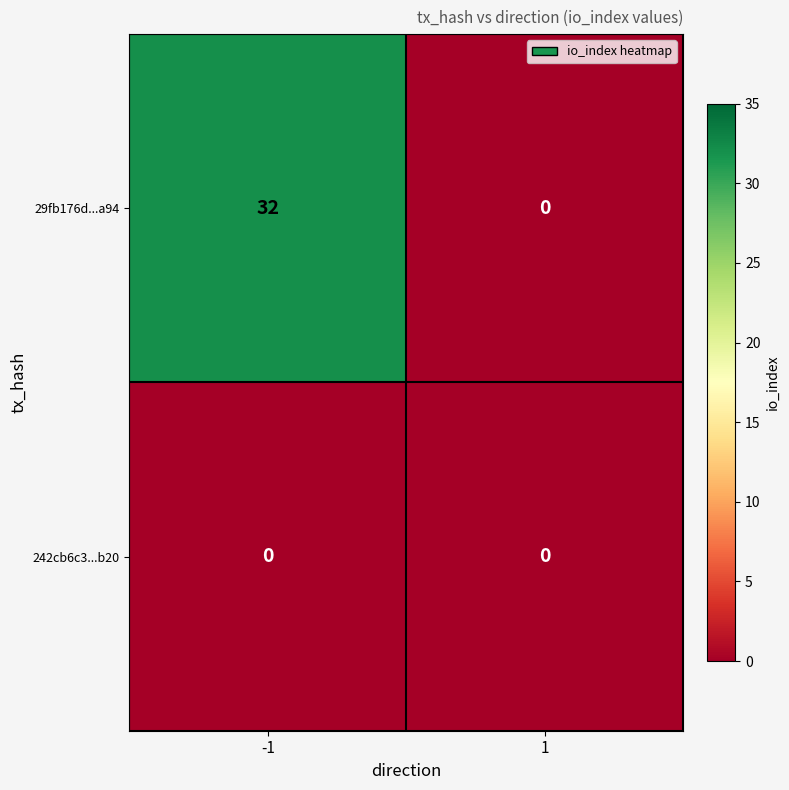

Which series has the widest spread of values?

29fb176d...a94